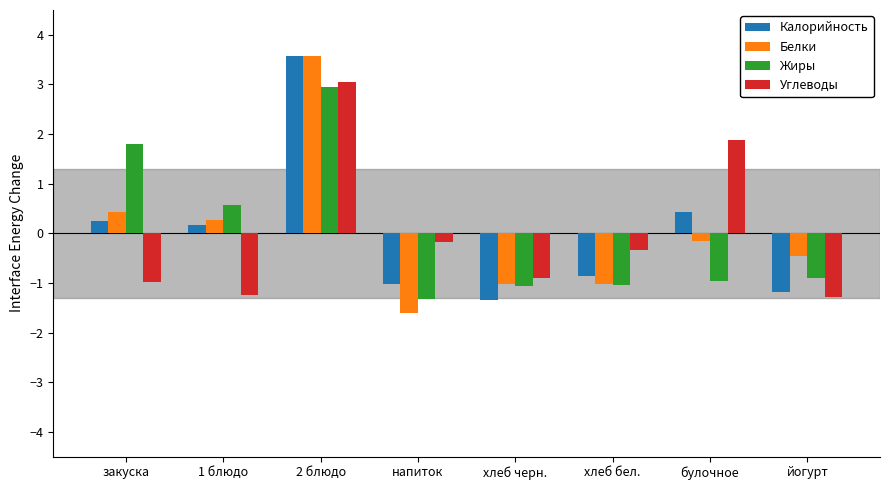

How many bars are there in each group?

4